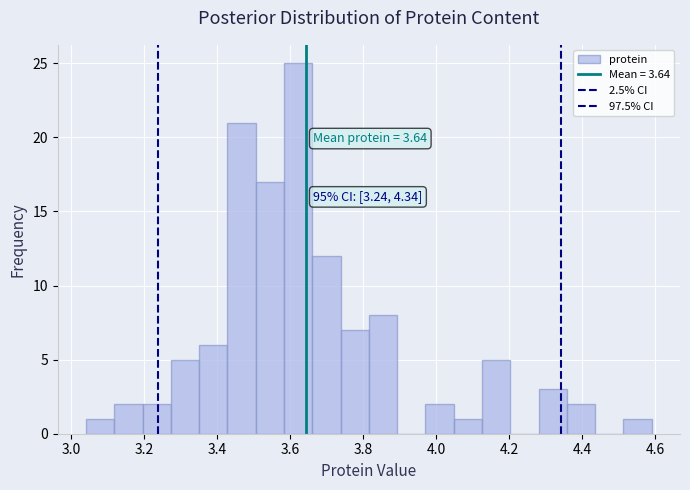

Around what value on the x-axis is the tallest bar? Give the approximate position of its centre, as read against the axis.

3.62